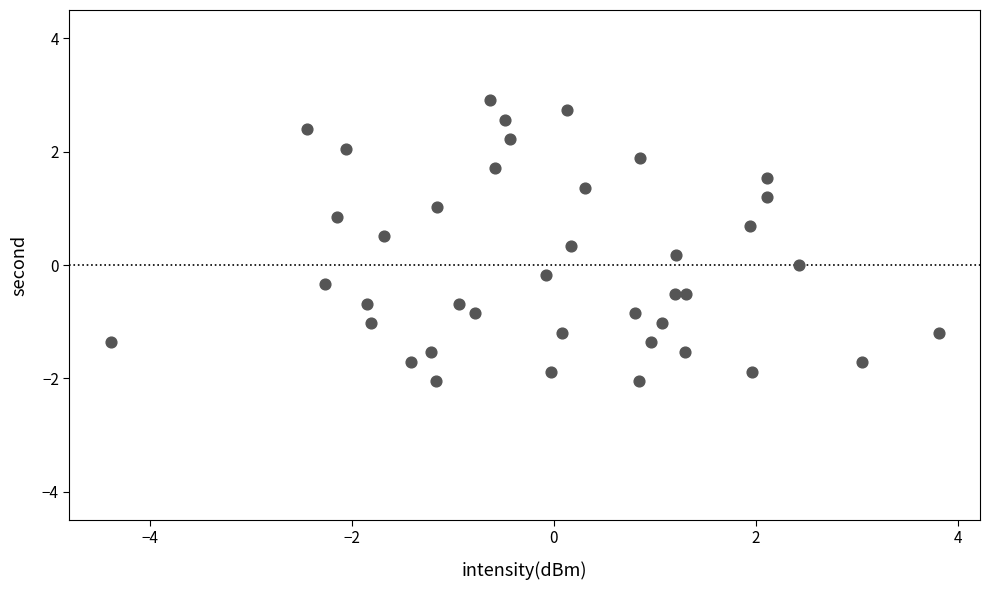

What is the range of Y values (max minus min)?

5.0